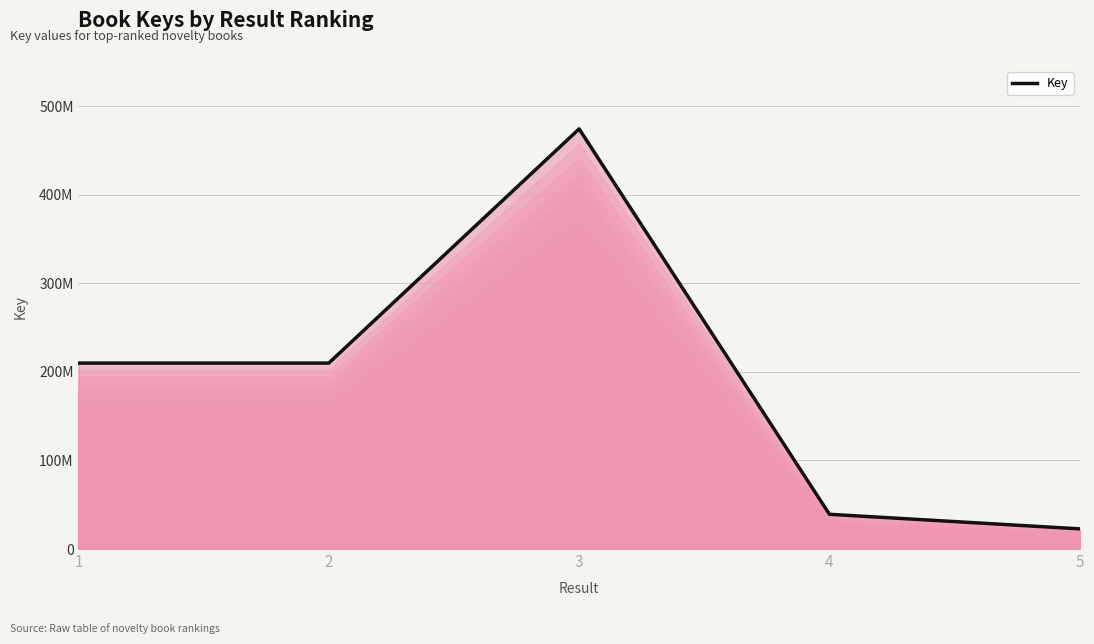

What is the sum of the values at 4 and 5?

61982365